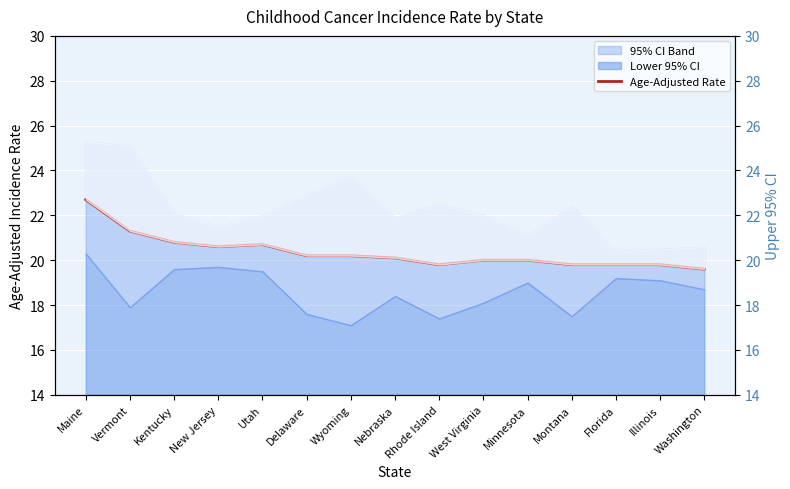

The value of Upper 95% CI at Rhode Island is 22.5. True or false?

True